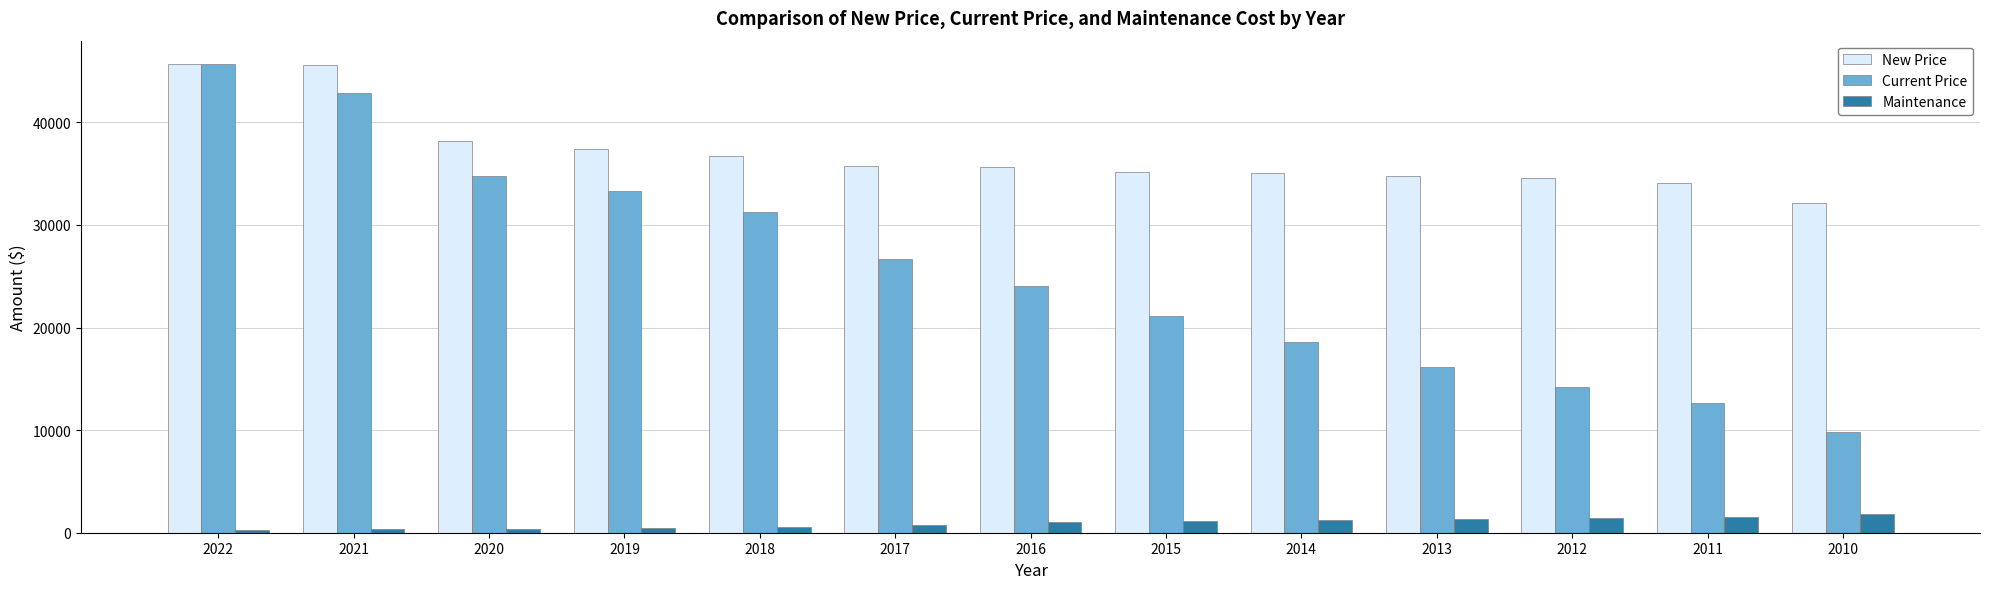

Which category has the lowest value in the Current Price series?

2010